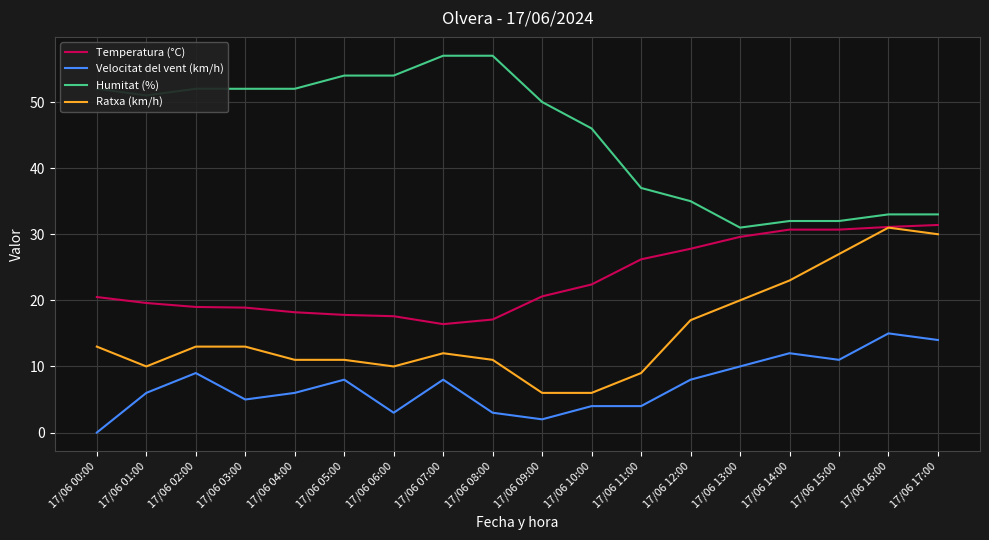

At how many categories does at least one series exceed 16?

18